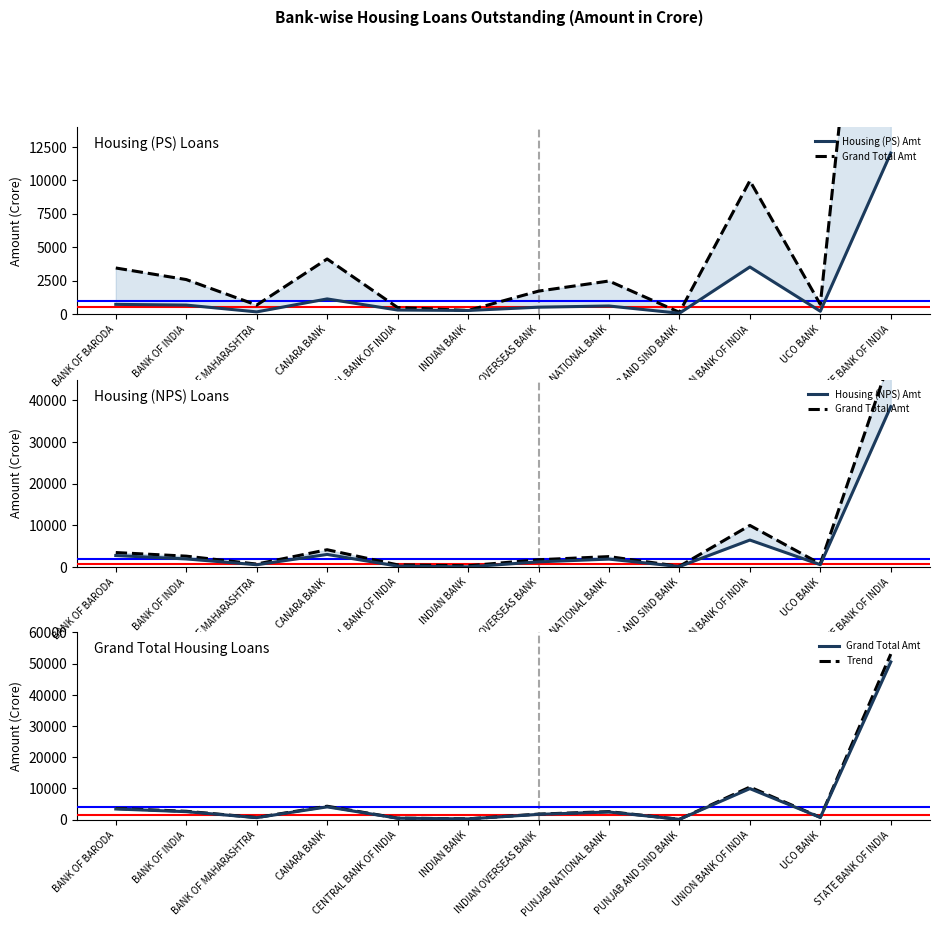

Is the value of Trend at UNION BANK OF INDIA greater than the value of Housing (PS) Amt at INDIAN OVERSEAS BANK?

Yes